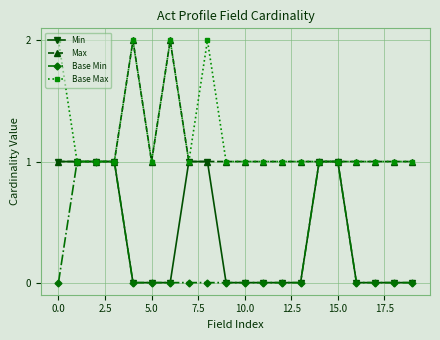

What is the value of the Base Max point at the 18th from the left?

1